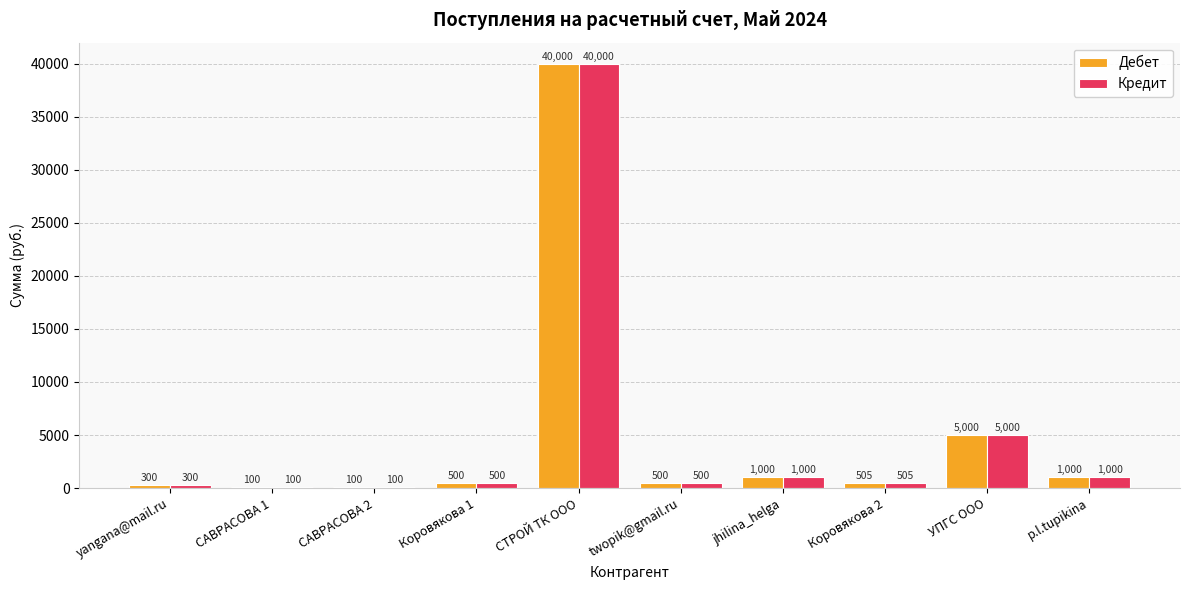

What is the sum of all Кредит values?

49005